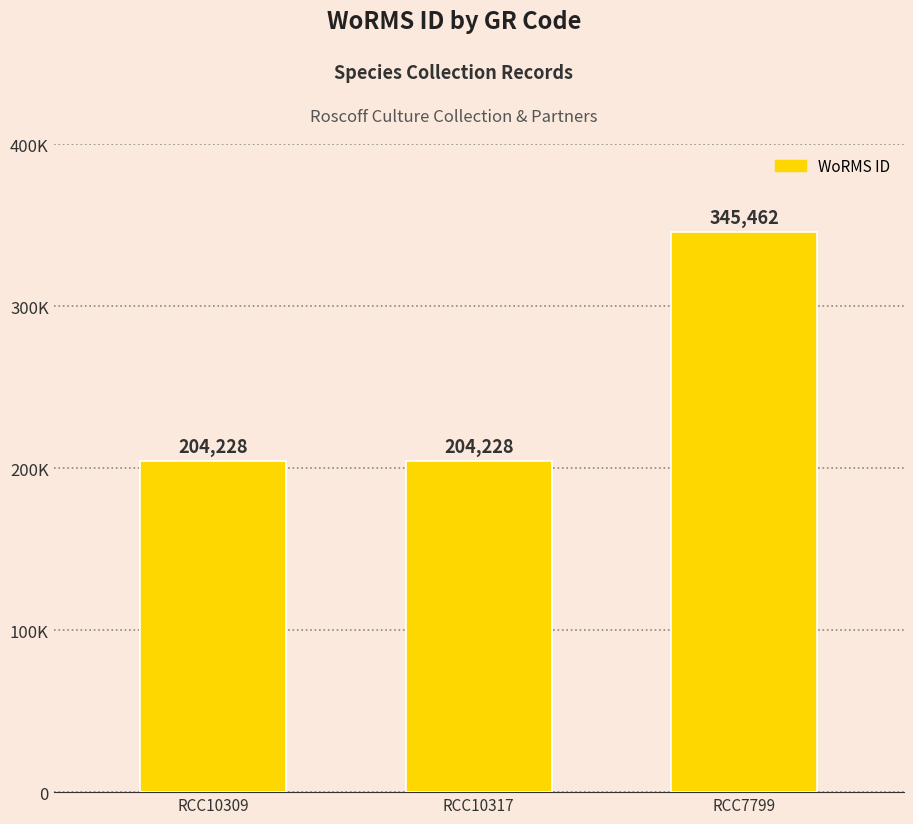

What is the label of the 1st bar from the left?

RCC10309